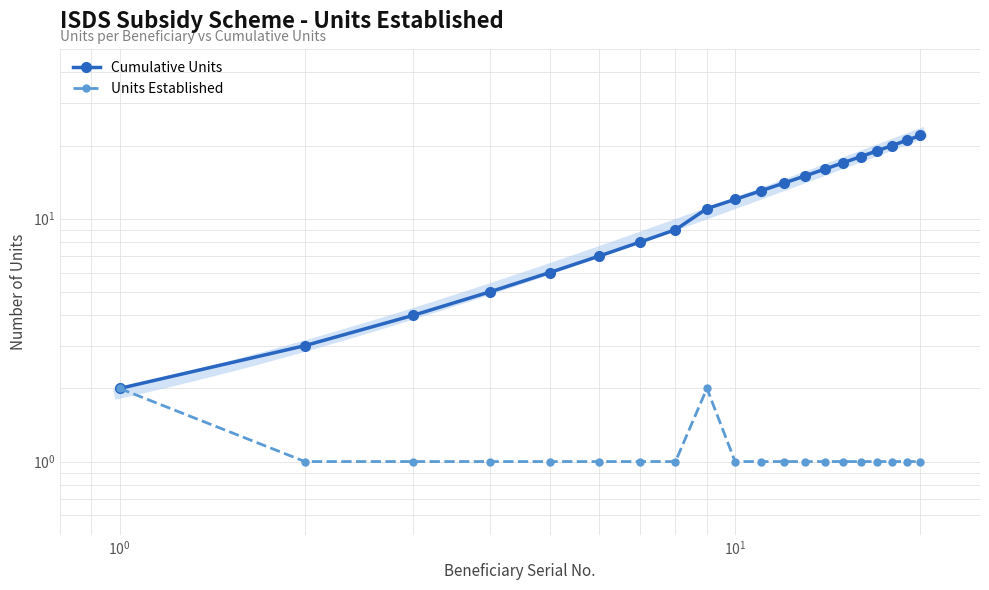

How many categories are shown in the chart?

20